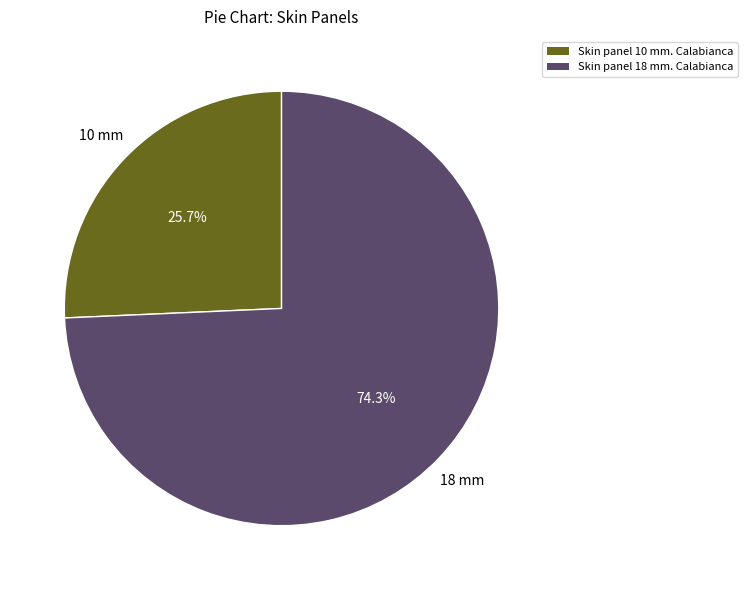

Does any single category account for the majority?

Yes